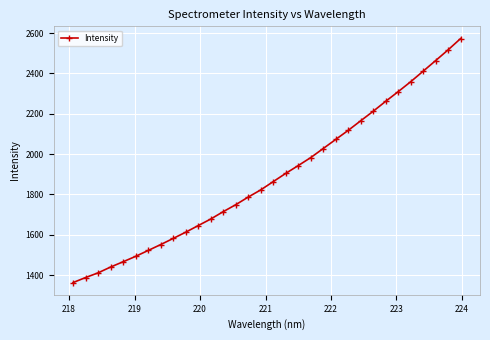

What is the value of the 30th point from the left?

2463.6